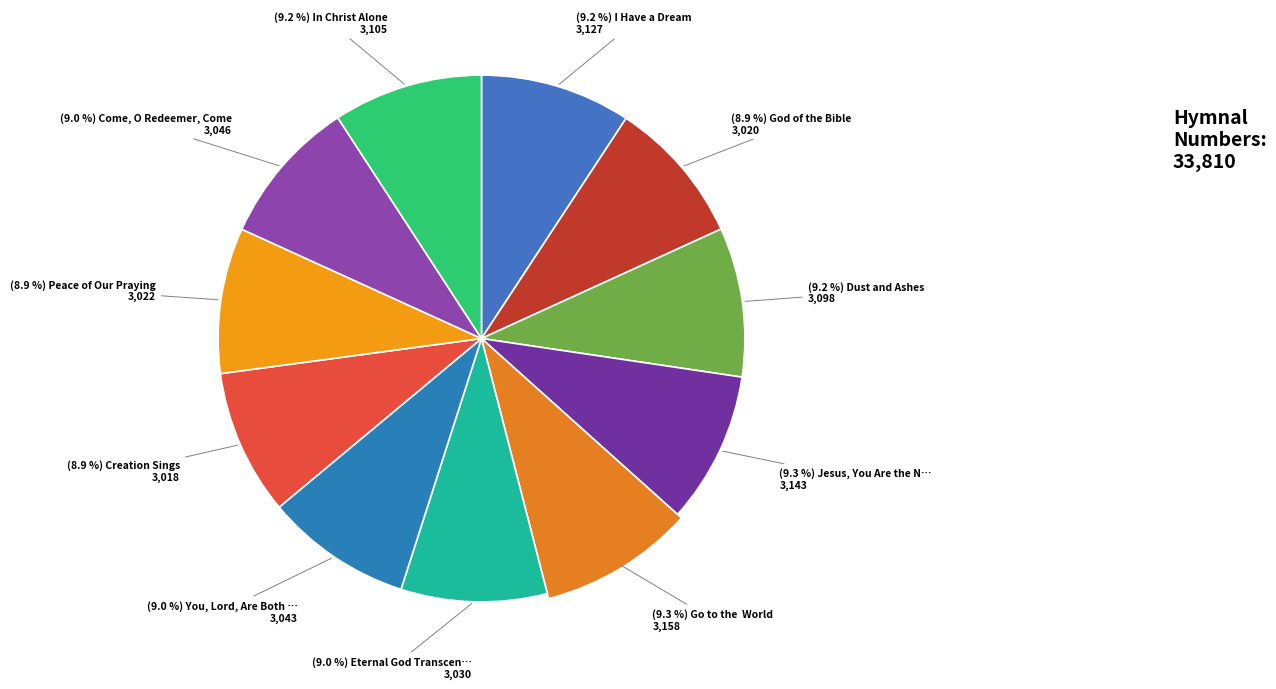

Combined, what portion of the pie is You, Lord, Are Both Lamb and Shepherd and Go to the  World?

18.3%